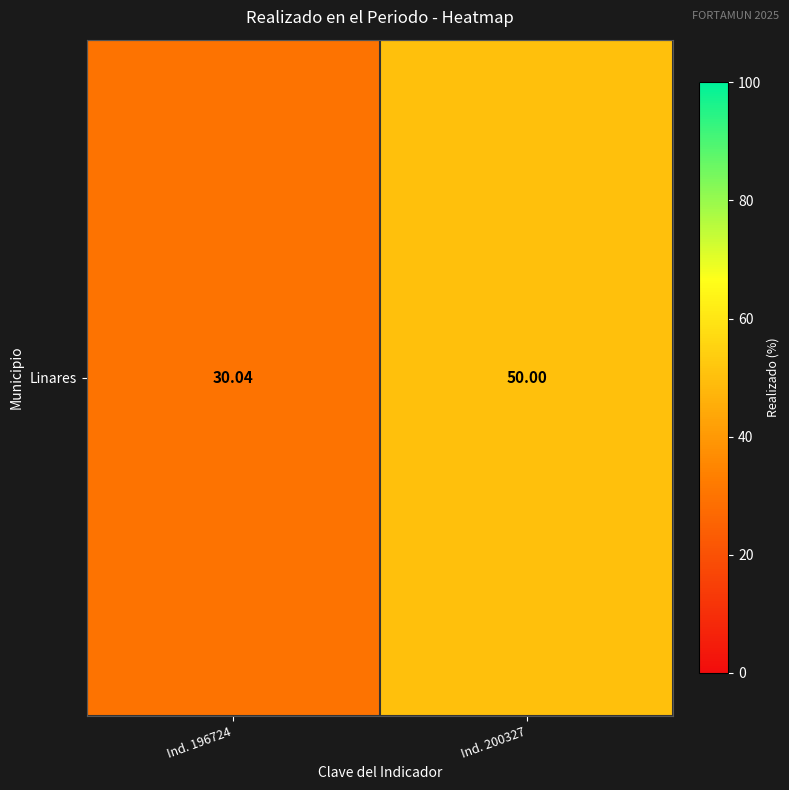

What is the change in value from Ind. 196724 to Ind. 200327?

+20.0